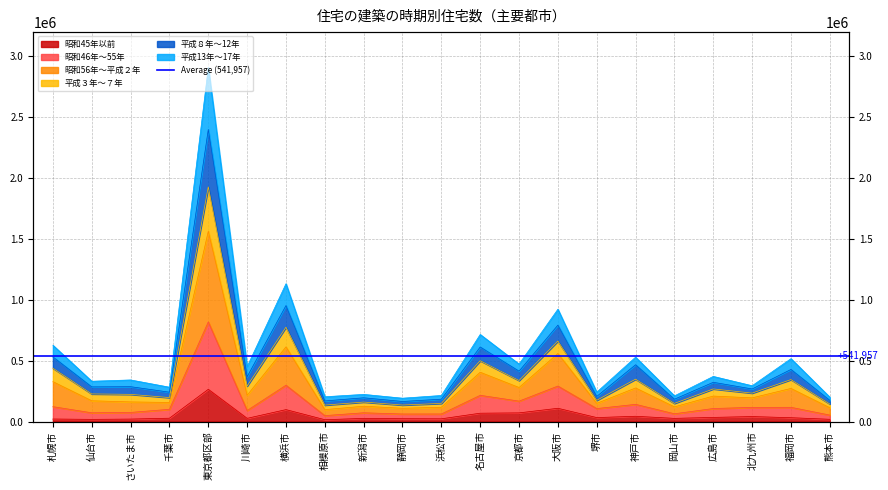

True or false: 平成13年～17年 has a value of 97800 at 相模原市.

True